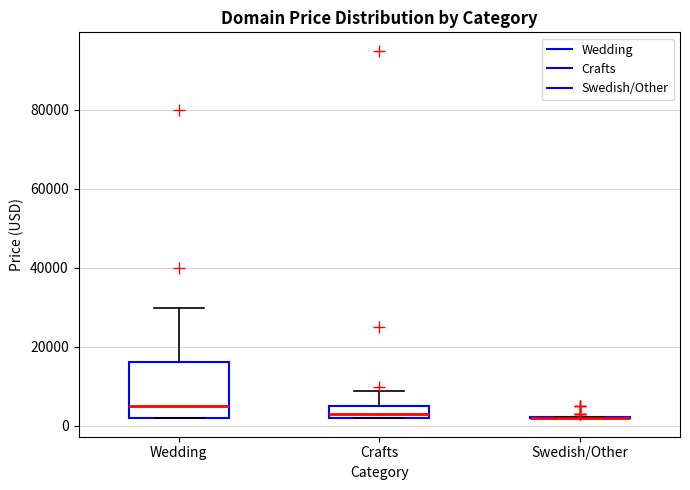

Which box is the tallest, from its lower edge to its upper edge?

Wedding